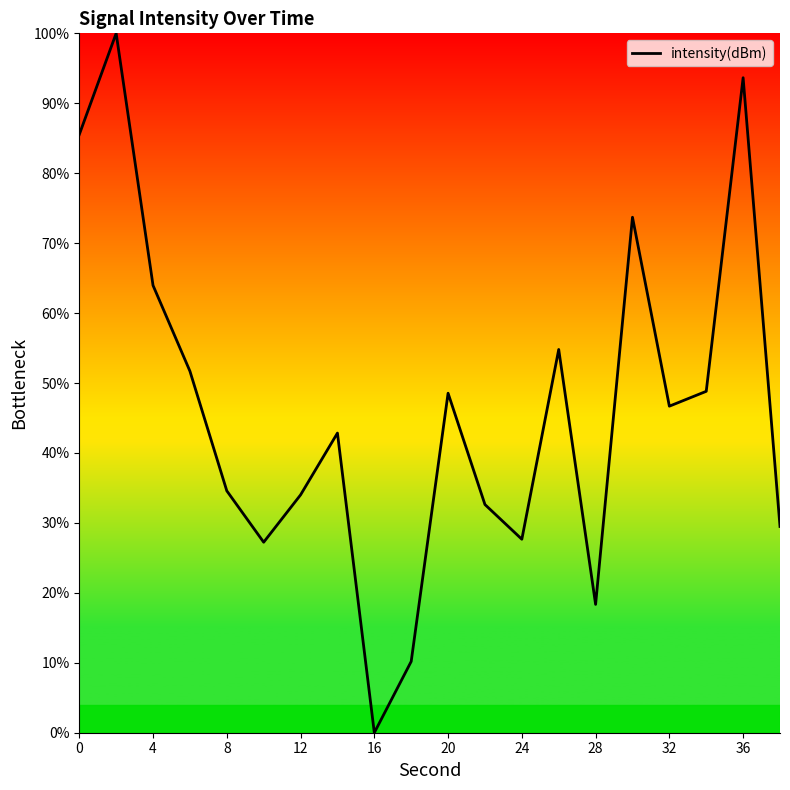

What is the difference between the maximum and minimum values?

100.0